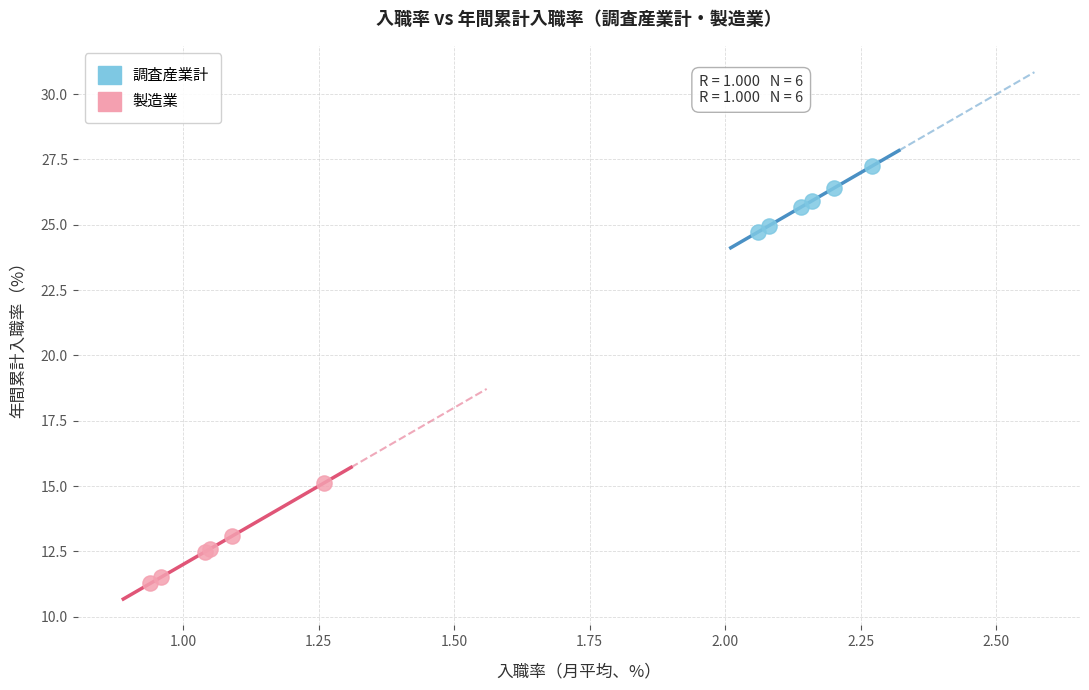

Which series contains the highest Y value?

調査産業計